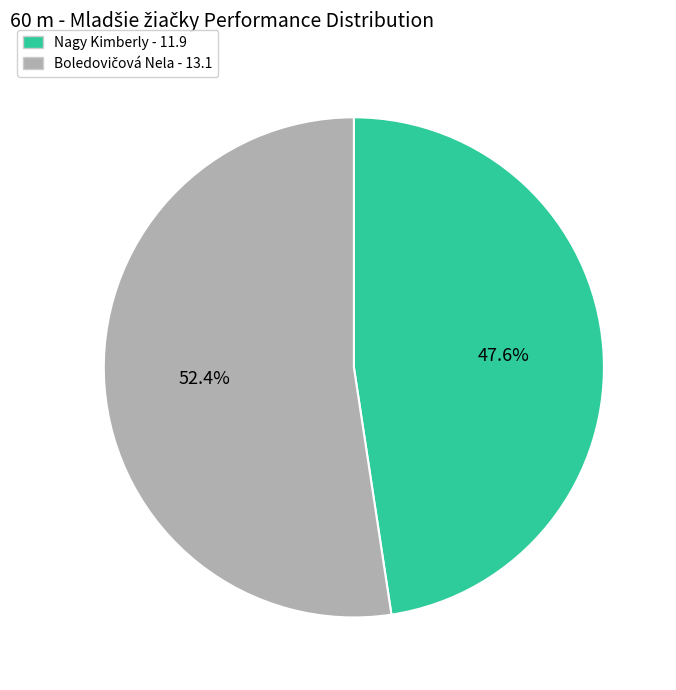

Does any single category account for the majority?

Yes